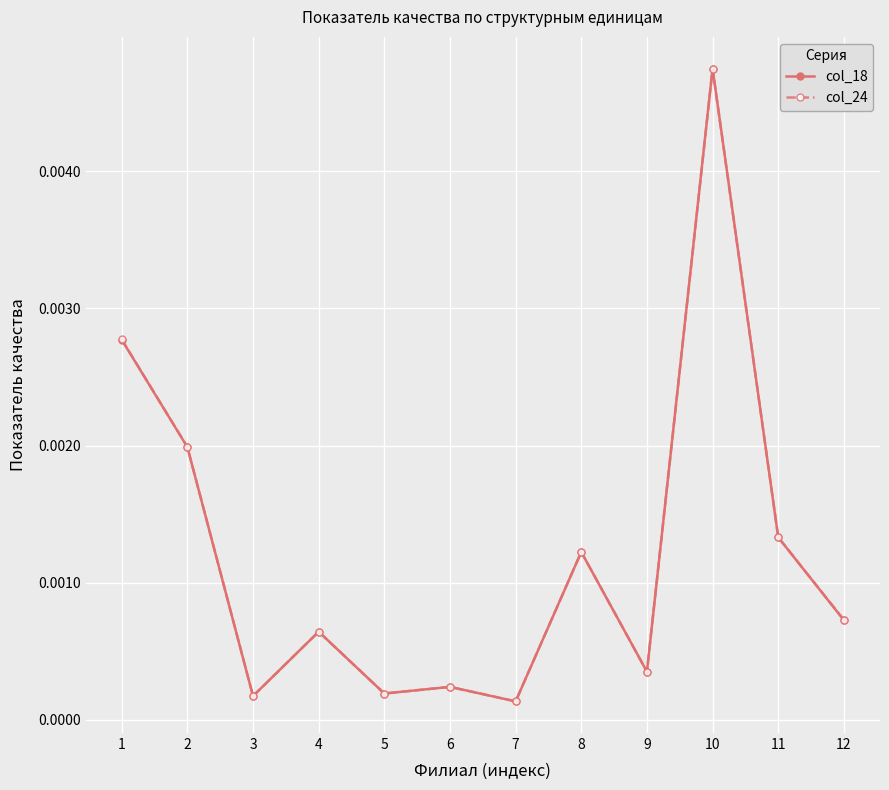

How many lines are shown in the chart?

2